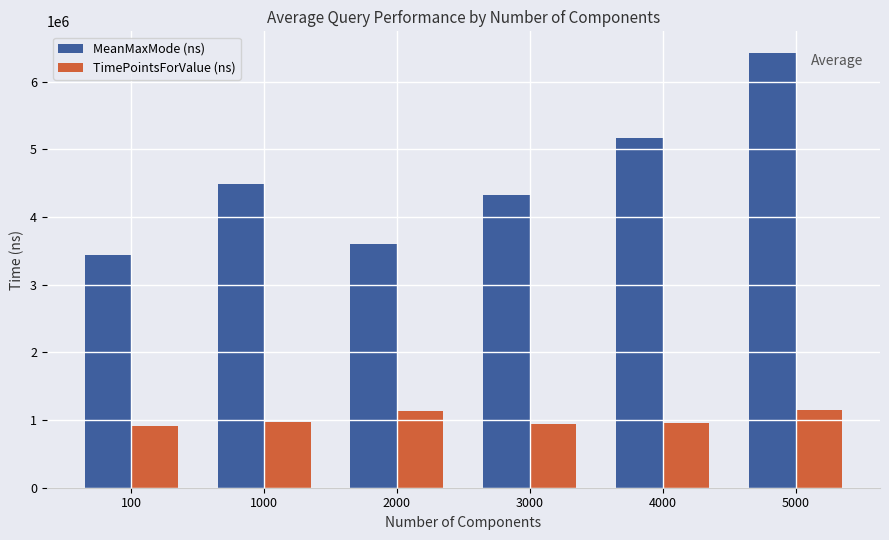

Rank the categories by MeanMaxMode (ns) value from lowest to highest.

100, 2000, 3000, 1000, 4000, 5000